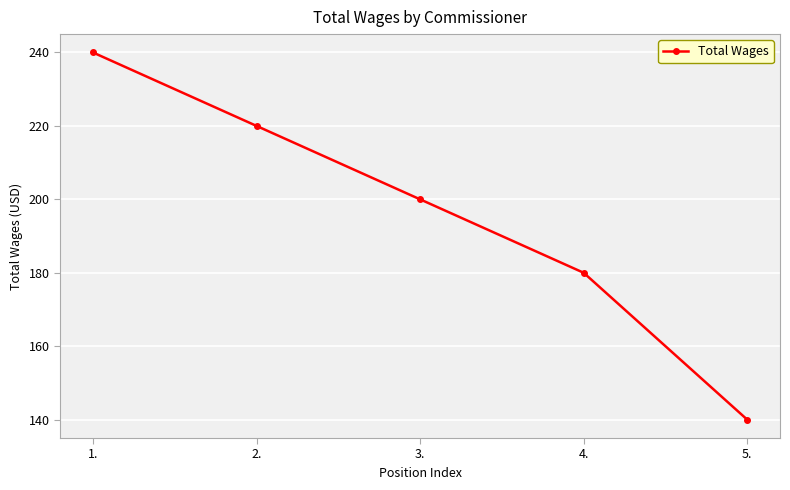

The chart shows a value of 240 at 1.. True or false?

True